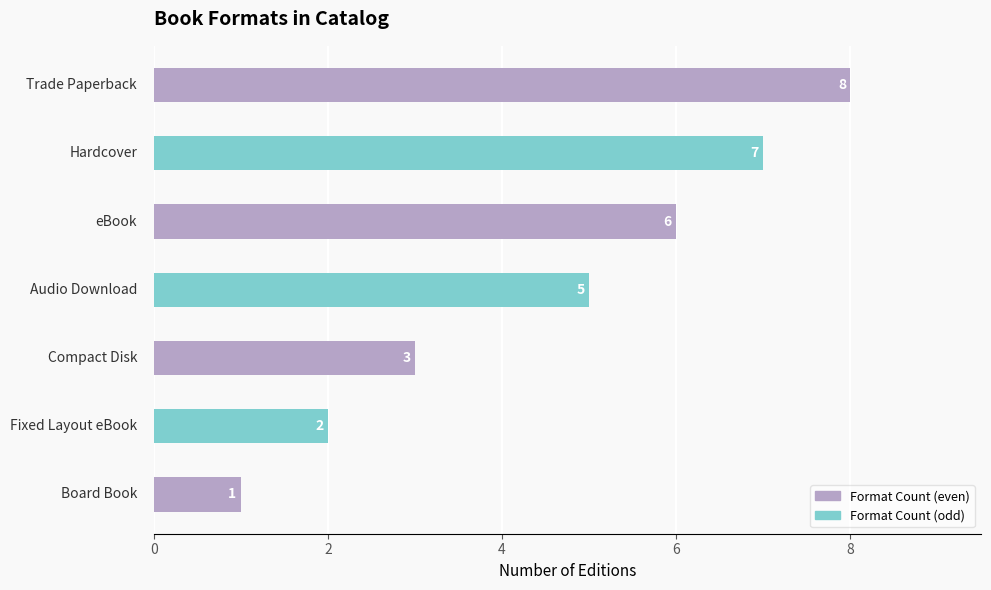

Count the values in the range 2 to 7.

5